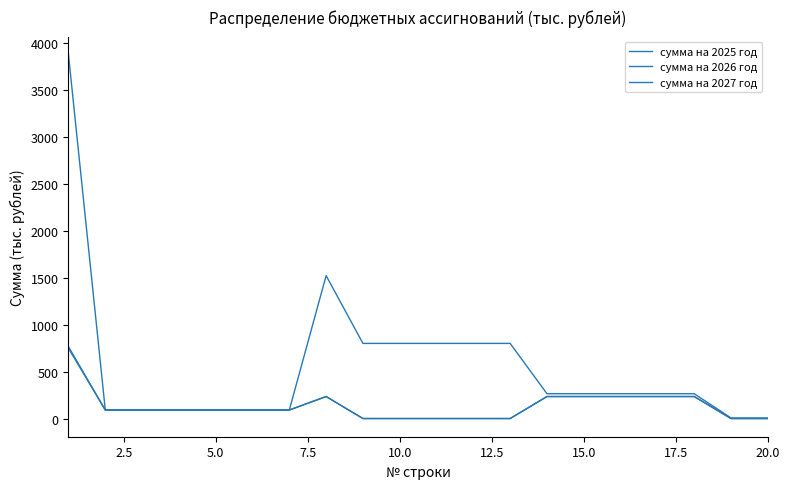

True or false: сумма на 2027 год and сумма на 2025 год cross at least once.

False